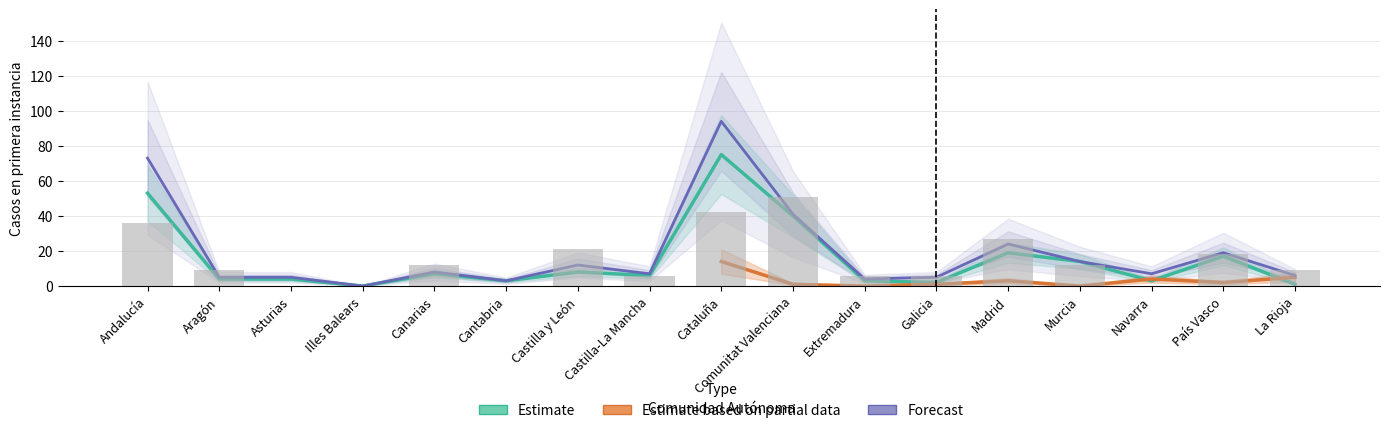

The value of Sumarios Pendientes at Extremadura is 3. True or false?

True